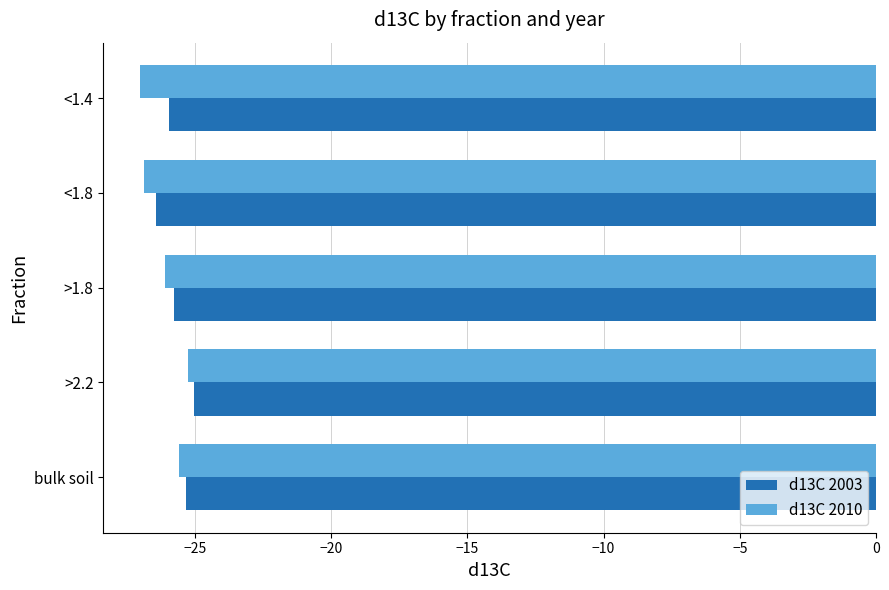

What is the spread (max minus min) of values at >1.8?

0.3